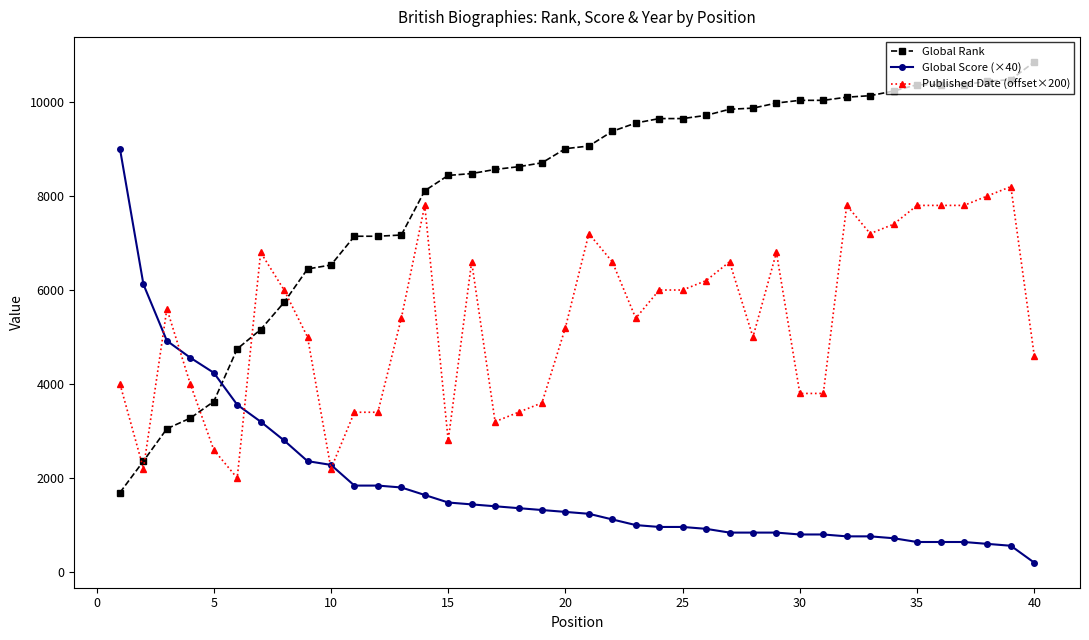

Count the number of categories in the chart.

40